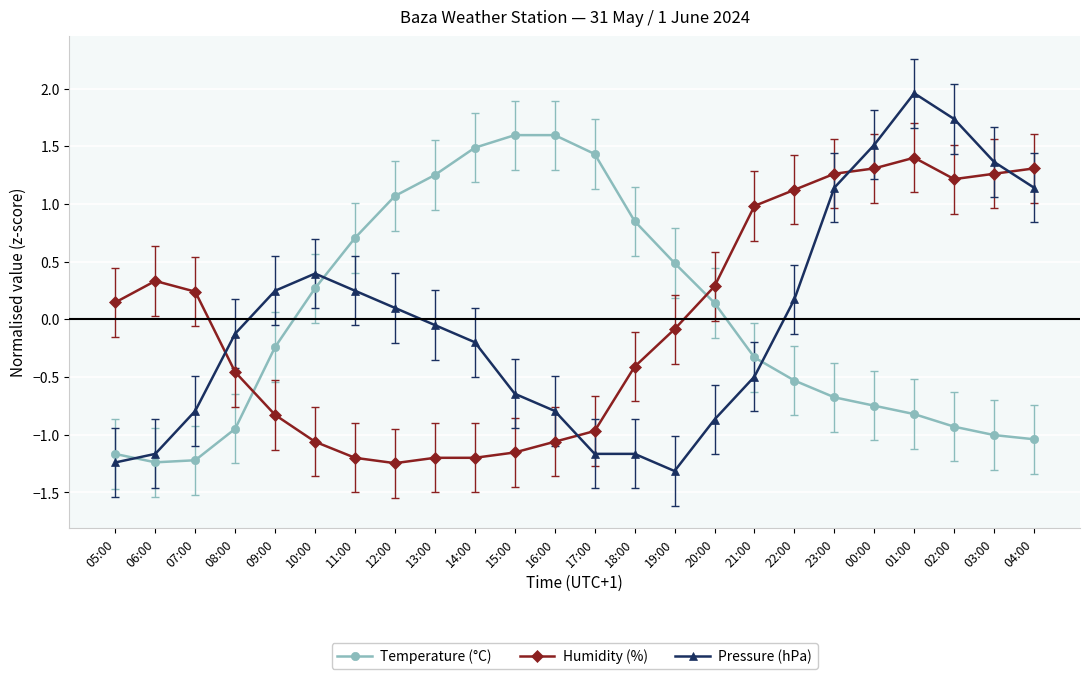

At which category does Humidity (%) reach its first local peak?

06:00